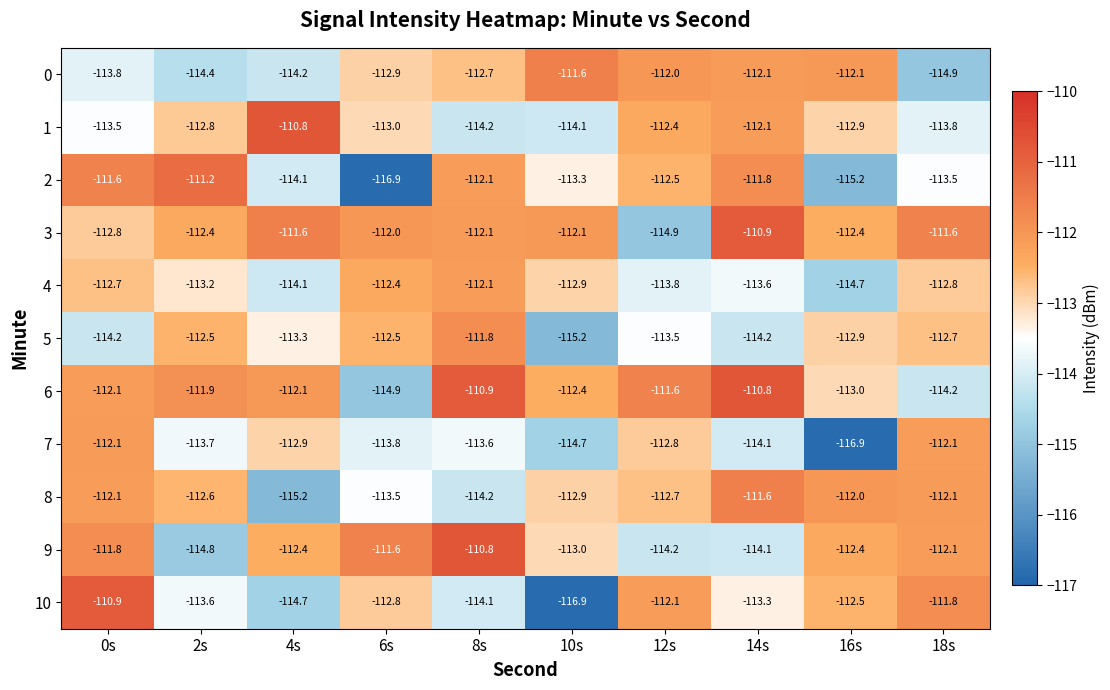

At which category is the sum across all series the highest?

0s